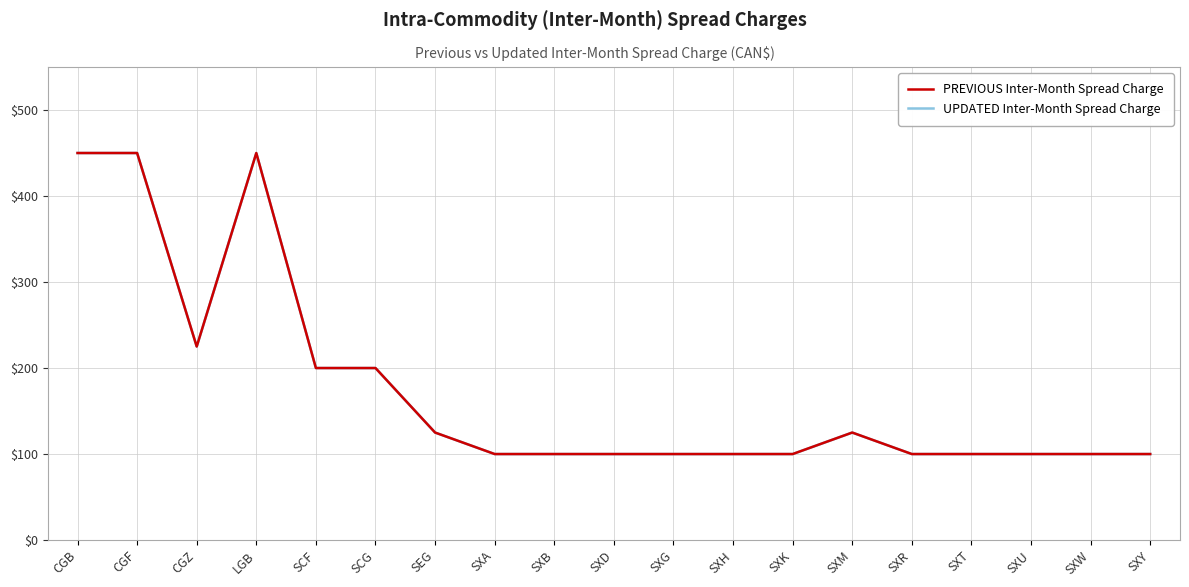

At which category does PREVIOUS Inter-Month Spread Charge reach its first local peak?

LGB